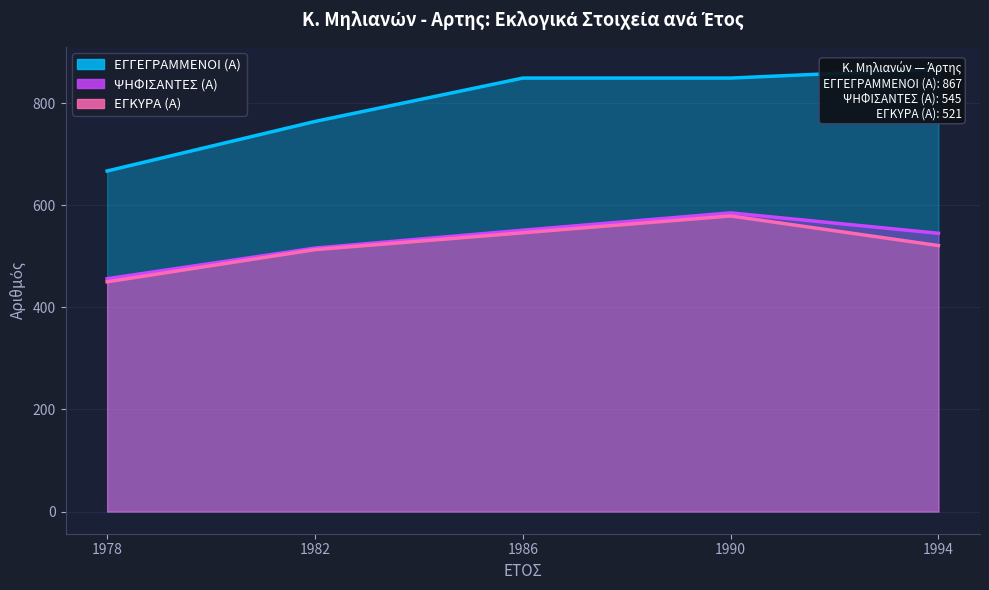

What is the difference between the maximum and minimum values in the ΕΓΓΕΓΡΑΜΜΕΝΟΙ (Α) series?

200